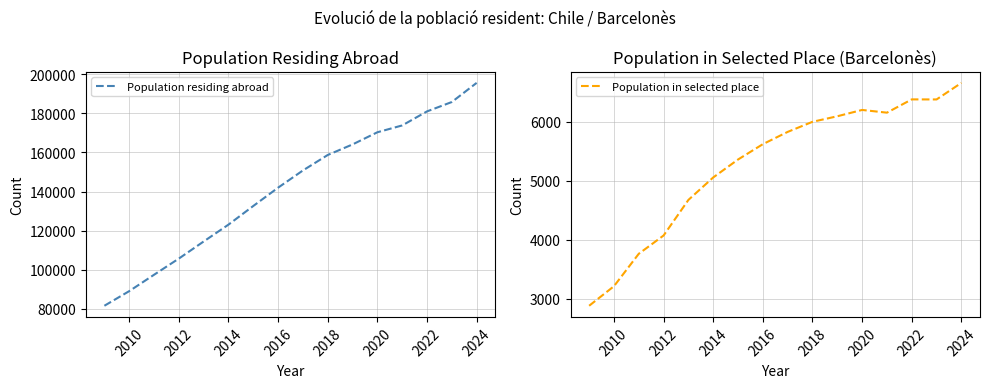

Is it true that Population in selected place equals 8154 at 2018?

False